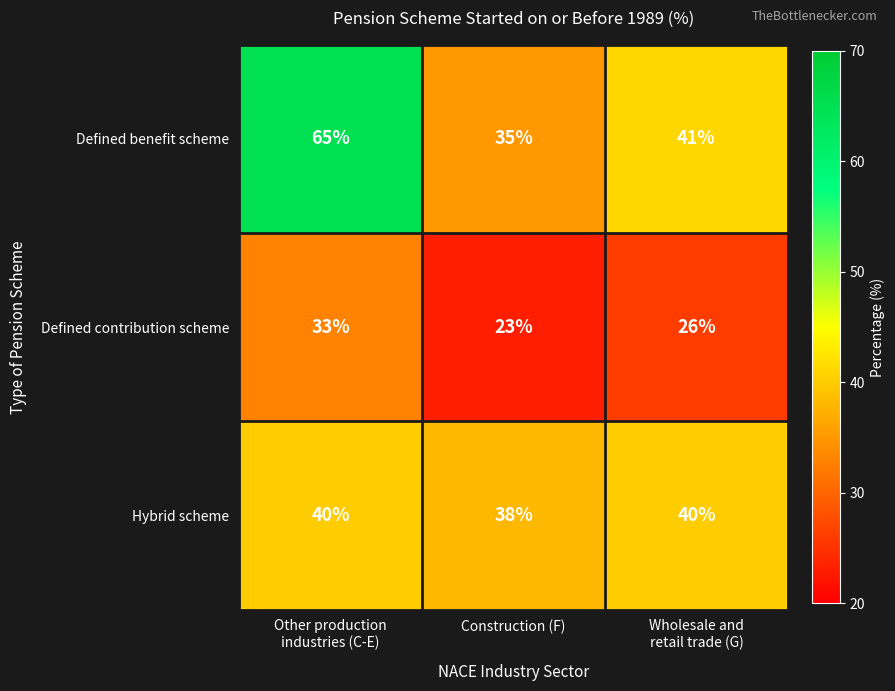

Count the Defined benefit scheme values in the range 35 to 65.

3